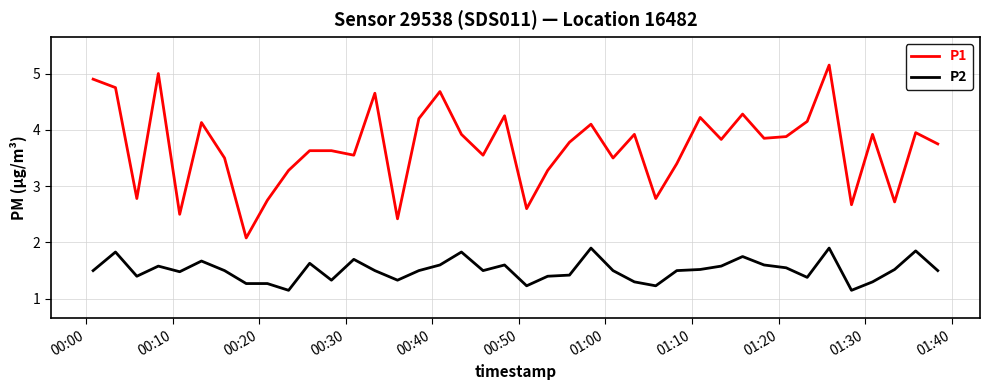

Which series has the widest spread of values?

P1